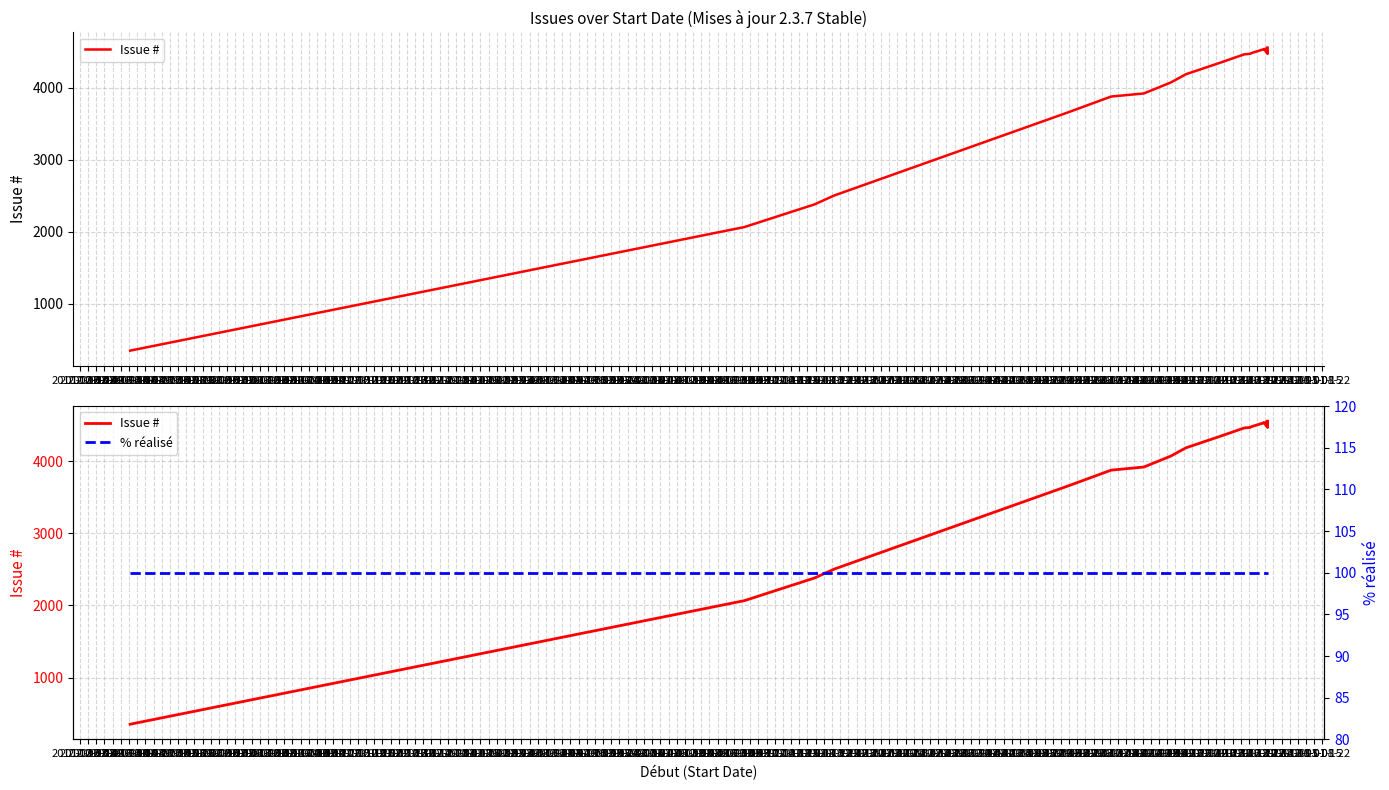

True or false: % réalisé and Issue # cross at least once.

False